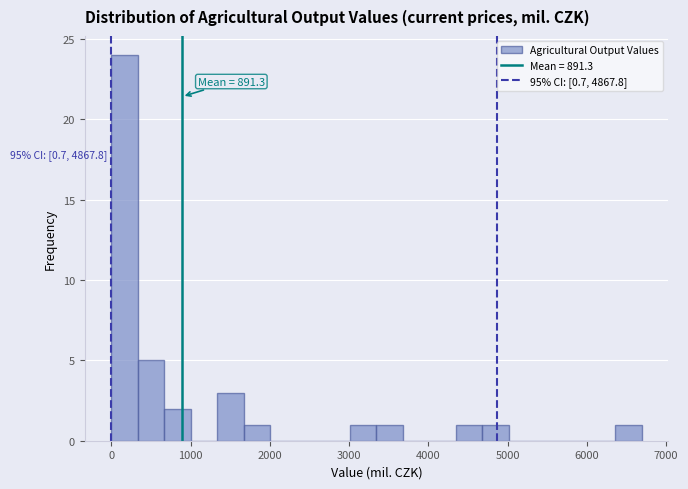

Around what value on the x-axis is the tallest bar? Give the approximate position of its centre, as read against the axis.

200